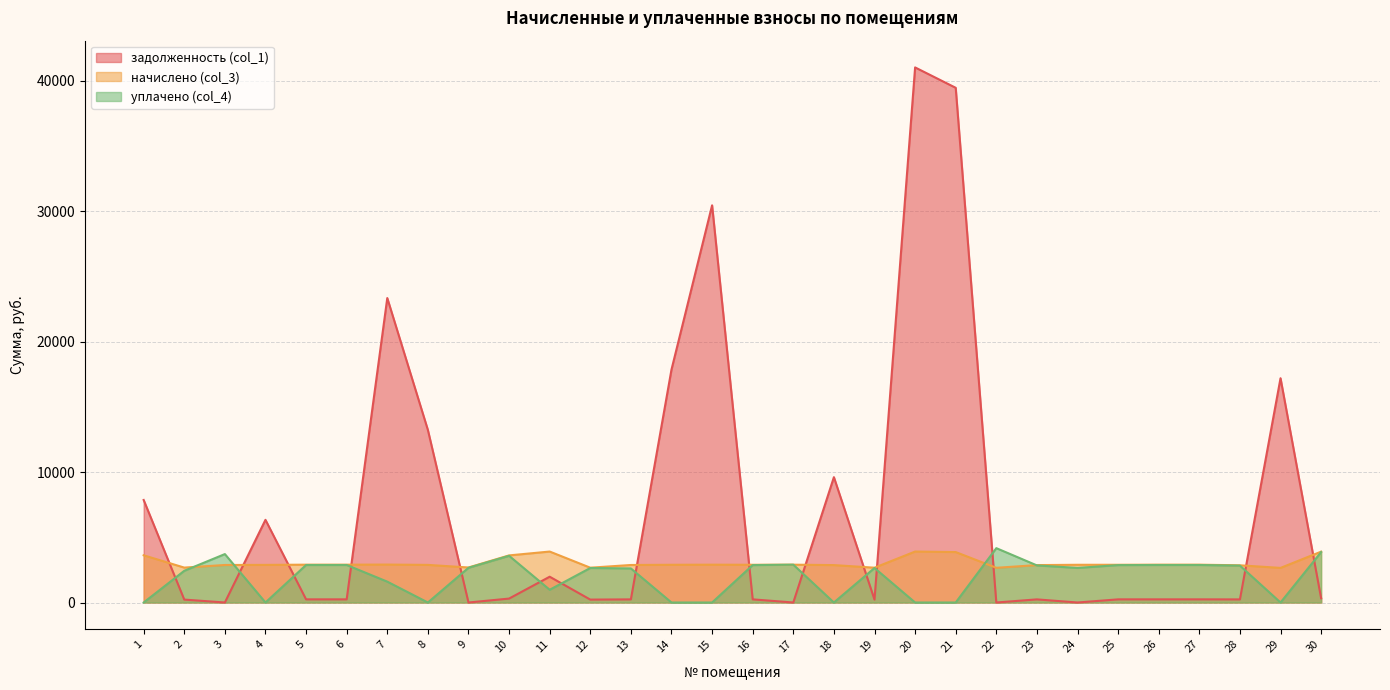

Reading left to right, what are all the values shown in this chart?

задолженность (col_1): 1=7862.3	2=223.9	3=0.0	4=6340.5	5=241.8	6=241.8	7=23350.2	8=13235.9	9=0.0	10=301.1	11=1977.5	12=222.4	13=239.8	14=17866.6	15=30462.8	16=241.1	17=0.0	18=9612.5	19=222.4	20=41037.5	21=39474.9	22=0.0	23=239.1	24=0.0	25=241.1	26=241.8	27=241.8	28=237.5	29=17202.0	30=325.0
начислено (col_3): 1=3620.4	2=2677.3	3=2877.1	4=2885.2	5=2901.1	6=2901.1	7=2909.0	8=2885.2	9=2685.4	10=3612.4	11=3908.0	12=2669.3	13=2877.1	14=2893.1	15=2901.1	16=2893.1	17=2901.1	18=2869.1	19=2669.3	20=3908.0	21=3868.1	22=2661.4	23=2869.1	24=2893.1	25=2893.1	26=2901.1	27=2901.1	28=2853.1	29=2653.3	30=3900.1
уплачено (col_4): 1=0.0	2=2431.4	3=3713.8	4=0.0	5=2876.4	6=2876.4	7=1600.0	8=0.0	9=2662.5	10=3581.6	11=977.0	12=2646.6	13=2611.9	14=0.0	15=0.0	16=2868.5	17=2901.1	18=0.0	19=2646.6	20=0.0	21=0.0	22=4168.5	23=2844.7	24=2652.0	25=2868.5	26=2876.4	27=2876.4	28=2828.8	29=0.0	30=3866.9